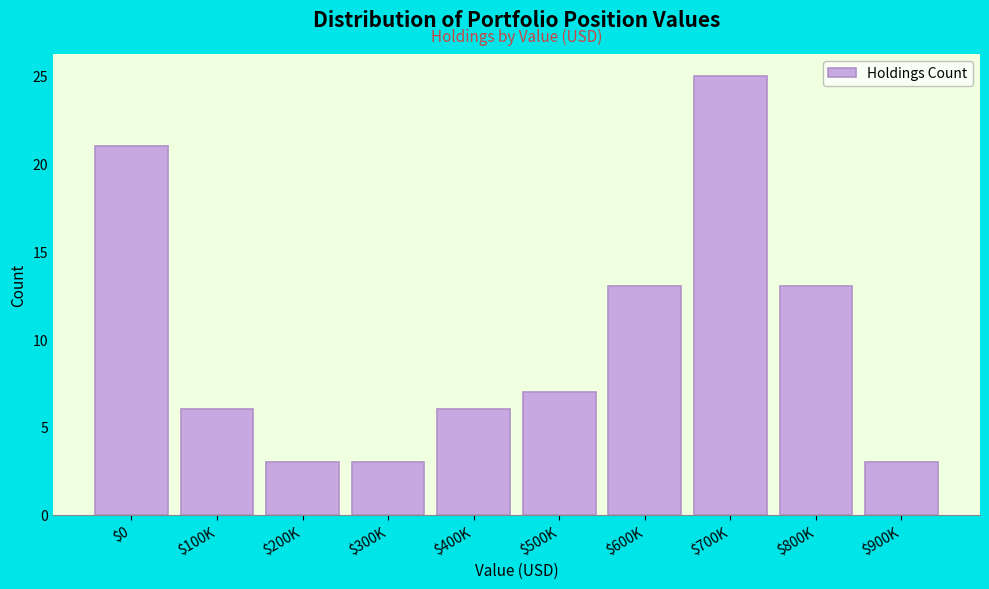

Reading left to right, list all the values displayed in this chart.

21	6	3	3	6	7	13	25	13	3